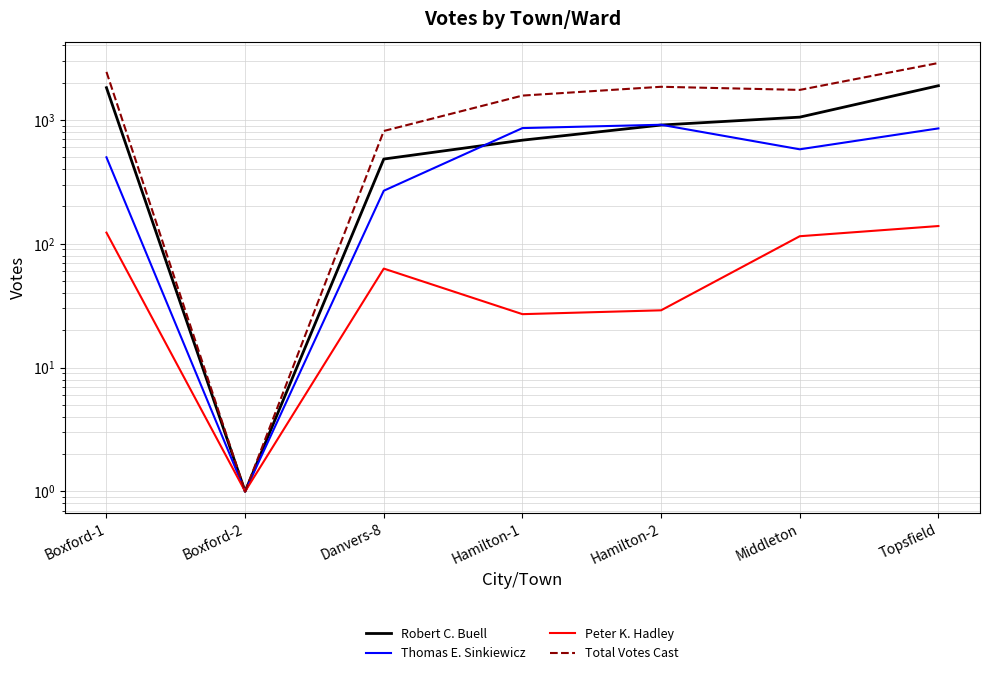

Which series has the largest total across all categories?

Total Votes Cast